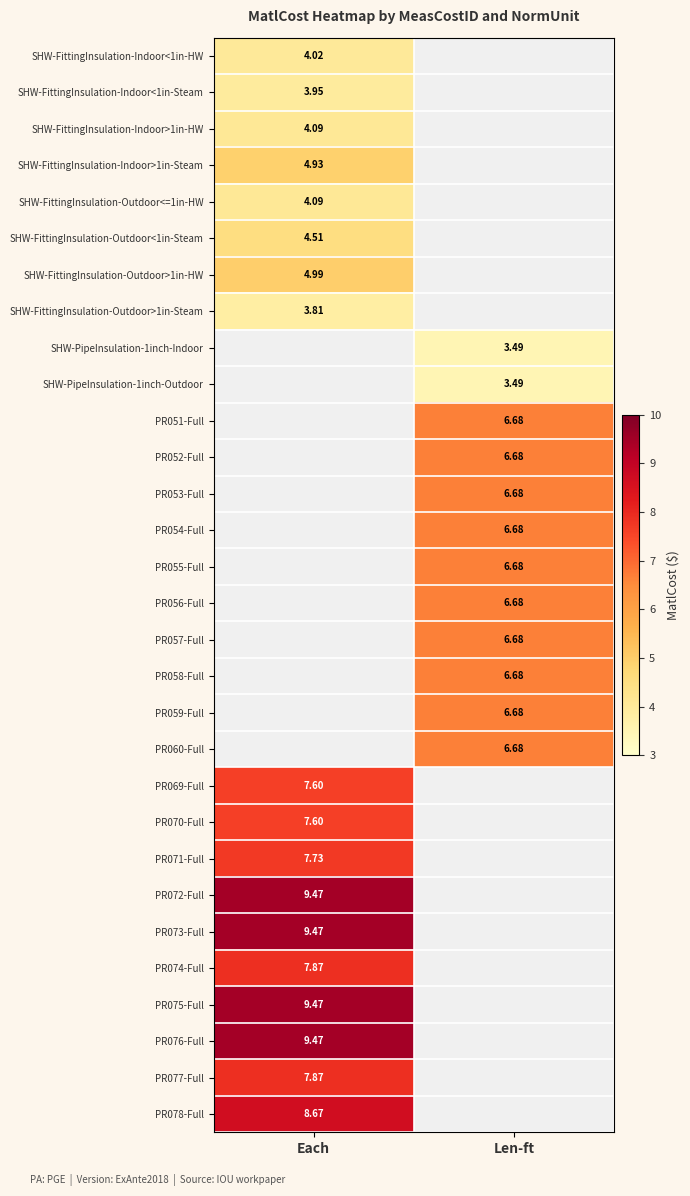

True or false: PR058-Full has a value of 4.3 at Len-ft.

False